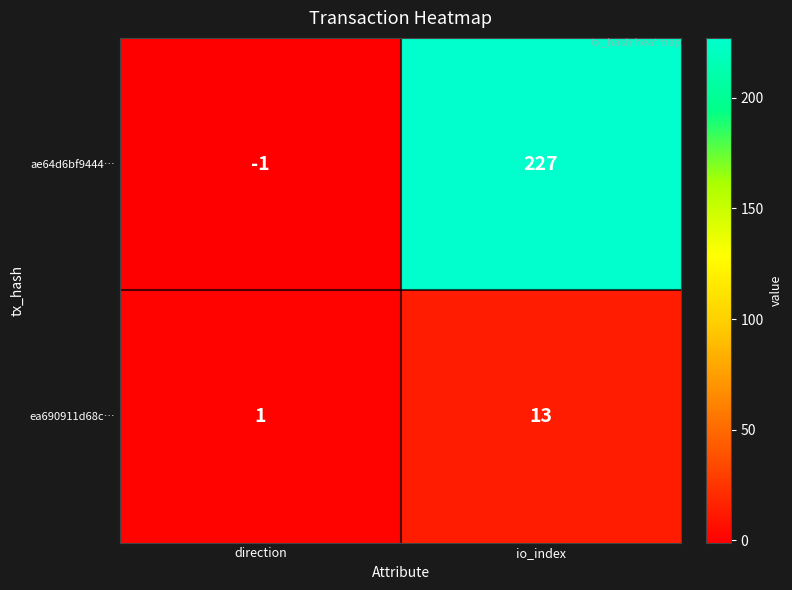

At how many categories does at least one series exceed 187?

1